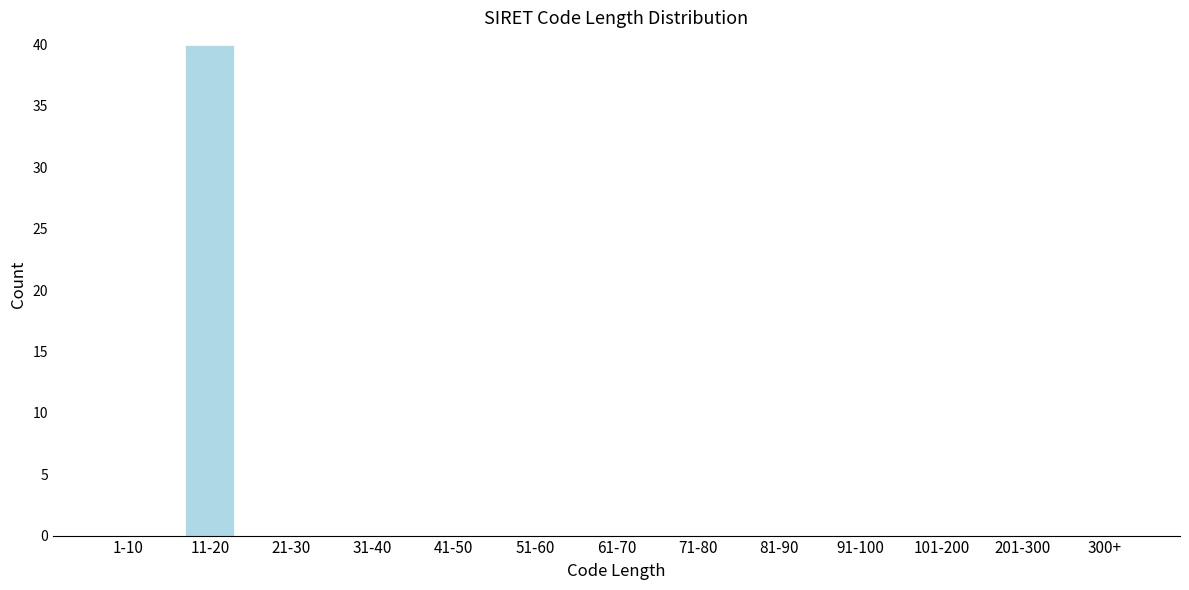

Reading left to right, transcribe all the data shown in this chart.

1-10=0	11-20=40	21-30=0	31-40=0	41-50=0	51-60=0	61-70=0	71-80=0	81-90=0	91-100=0	101-200=0	201-300=0	300+=0